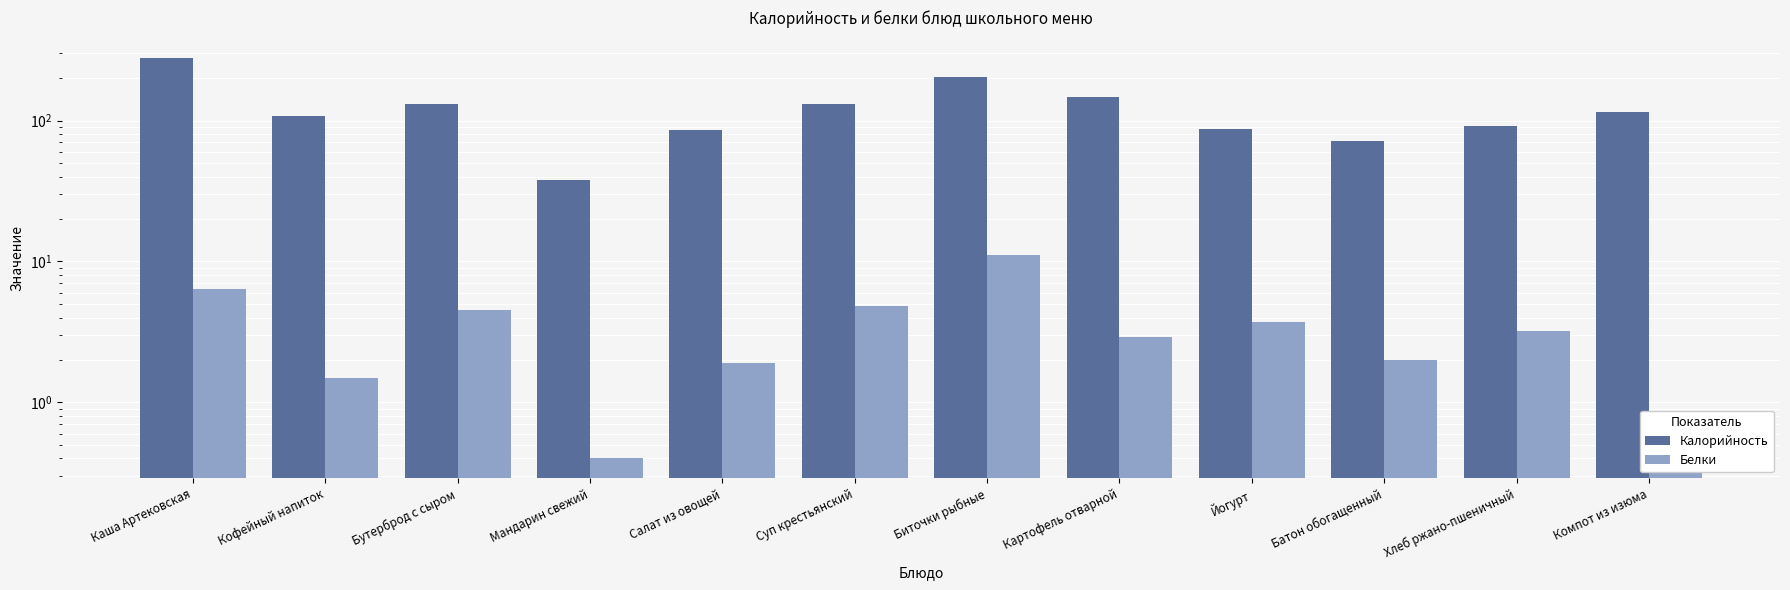

True or false: Калорийность has a value of 131.0 at Бутерброд с сыром.

True